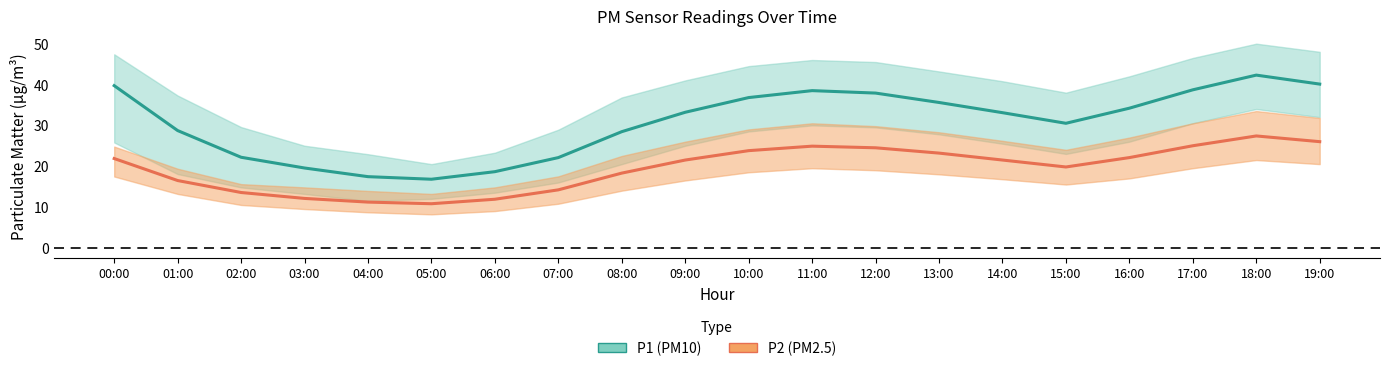

True or false: P2 has more than 1 points higher than both neighbors.

True